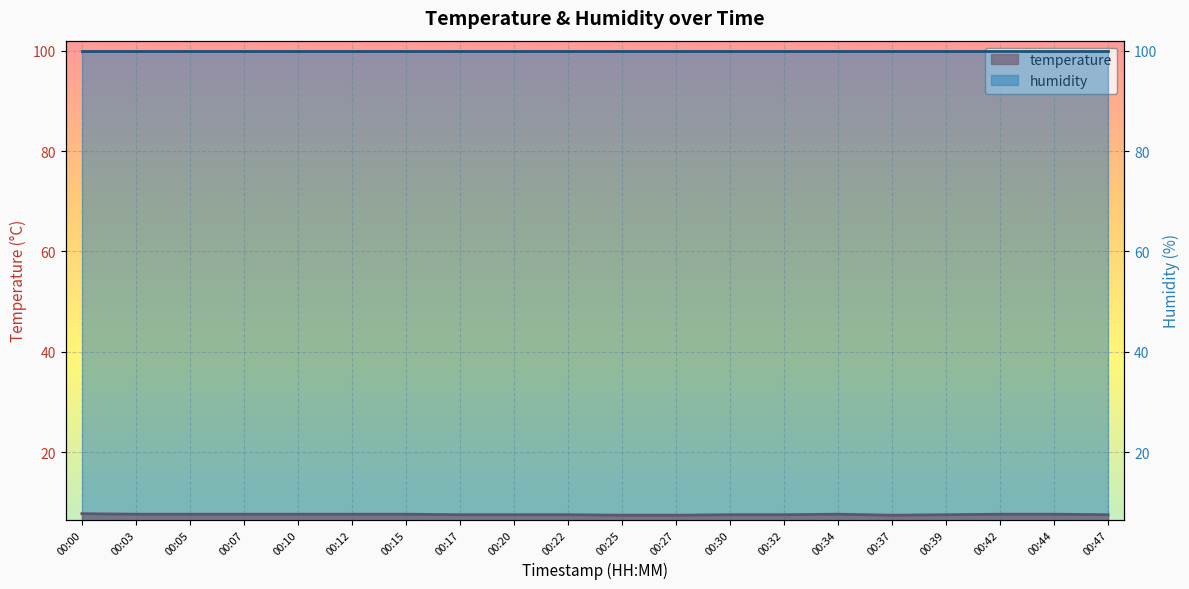

Where is the first local maximum?

00:34